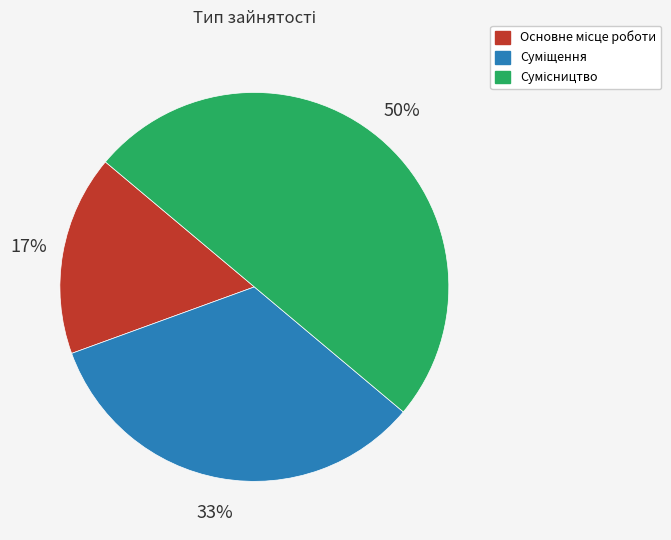

To the nearest percent, what is the difference between the largest and smallest slice percentages?

33%